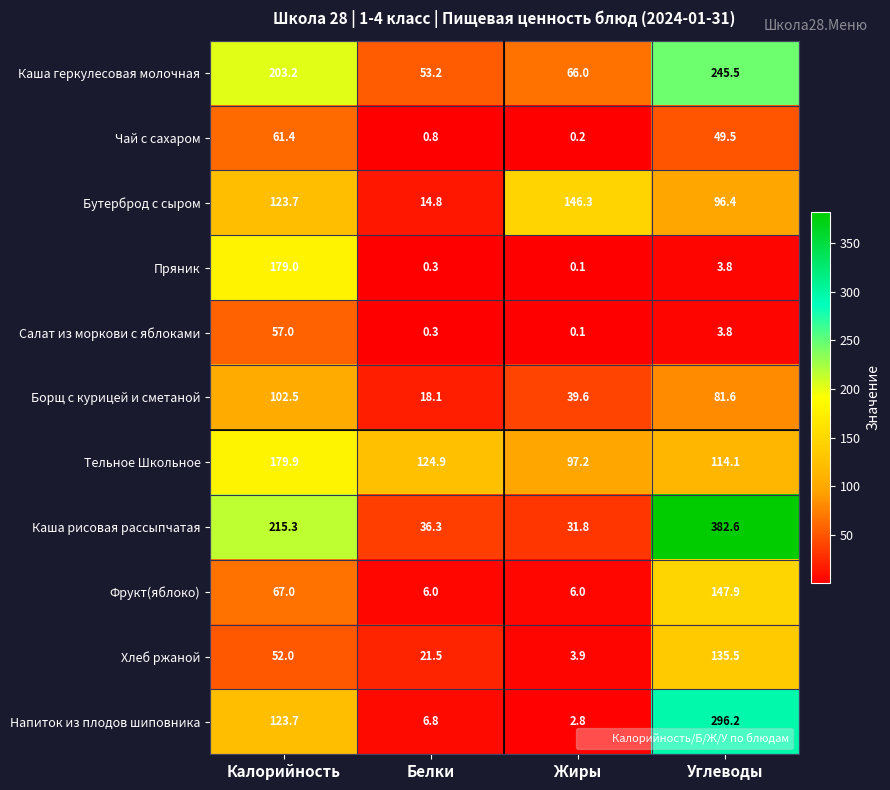

What is the sum of all Каша рисовая рассыпчатая values?

666.0